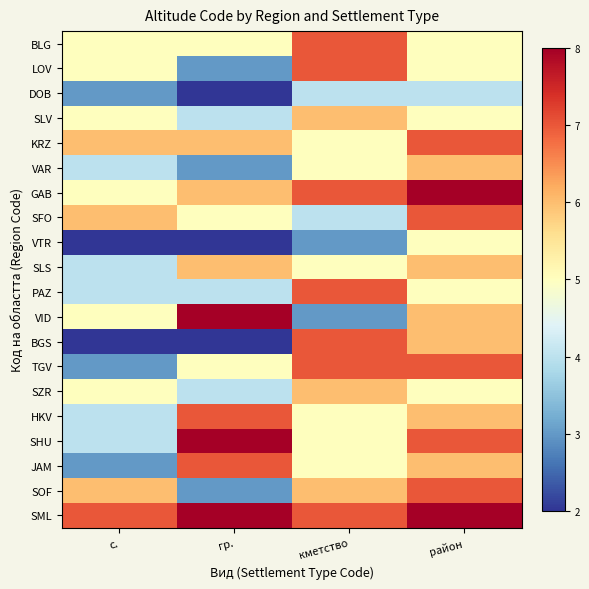

At which label does BGS reach its minimum?

с.